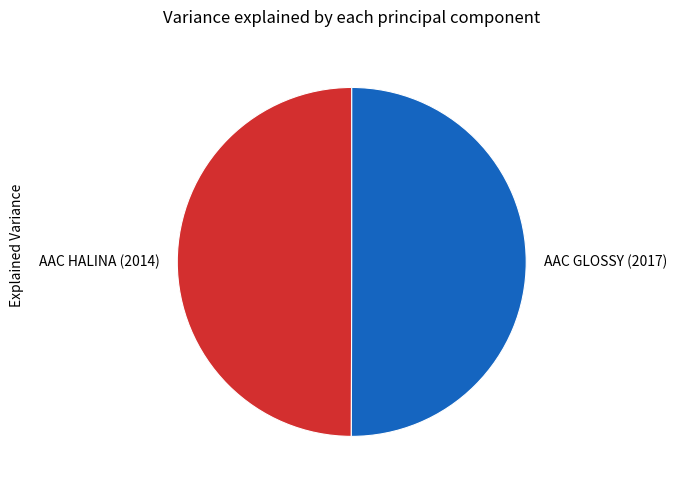

The AAC GLOSSY (2017) slice represents 56% of the pie. True or false?

False